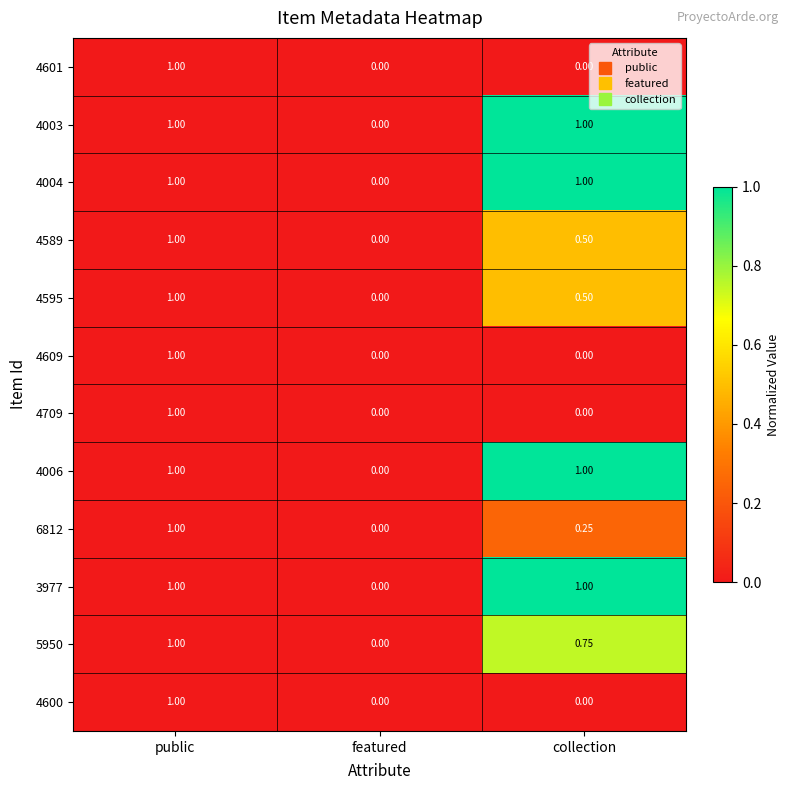

Which category has the highest value in the 4709 series?

public